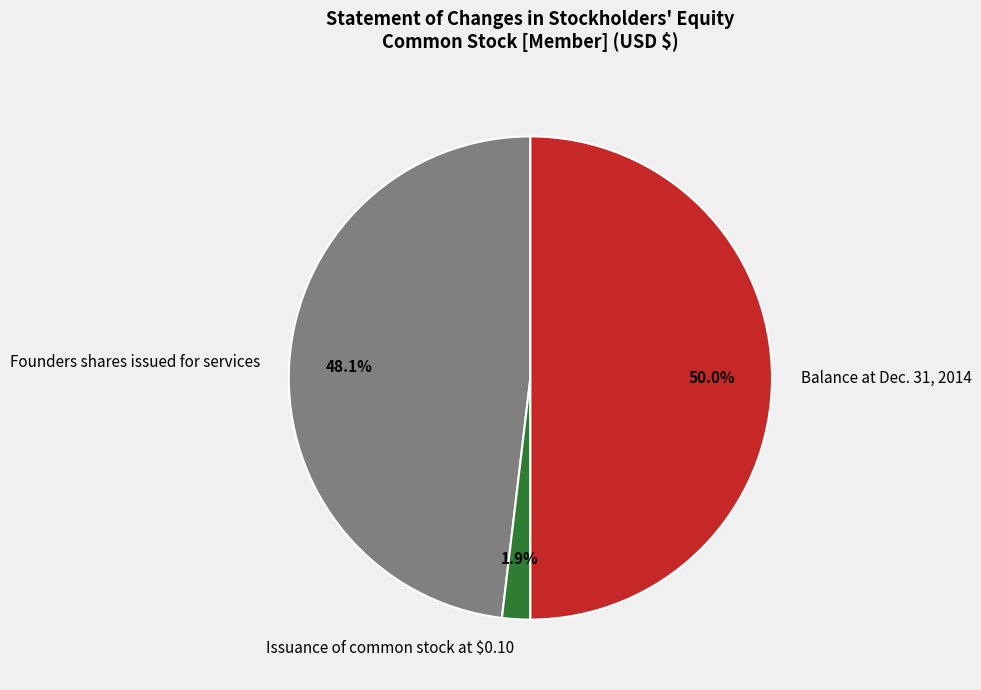

Which has a higher value, Balance at Dec. 31, 2014 or Founders shares issued for services?

Balance at Dec. 31, 2014